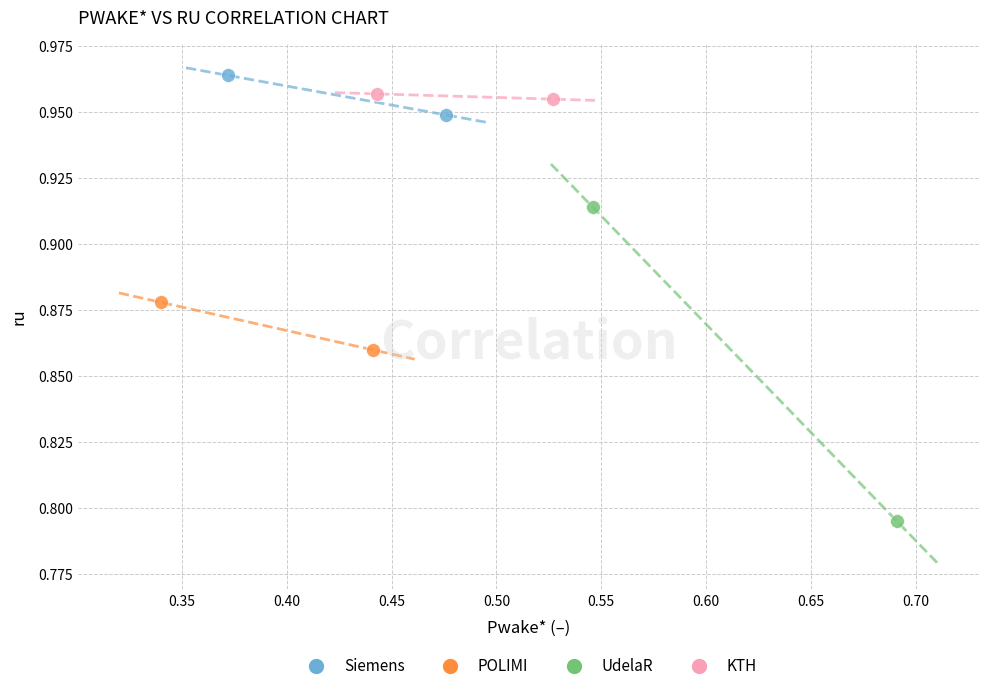

Which series has the largest Y range (max minus min)?

UdelaR